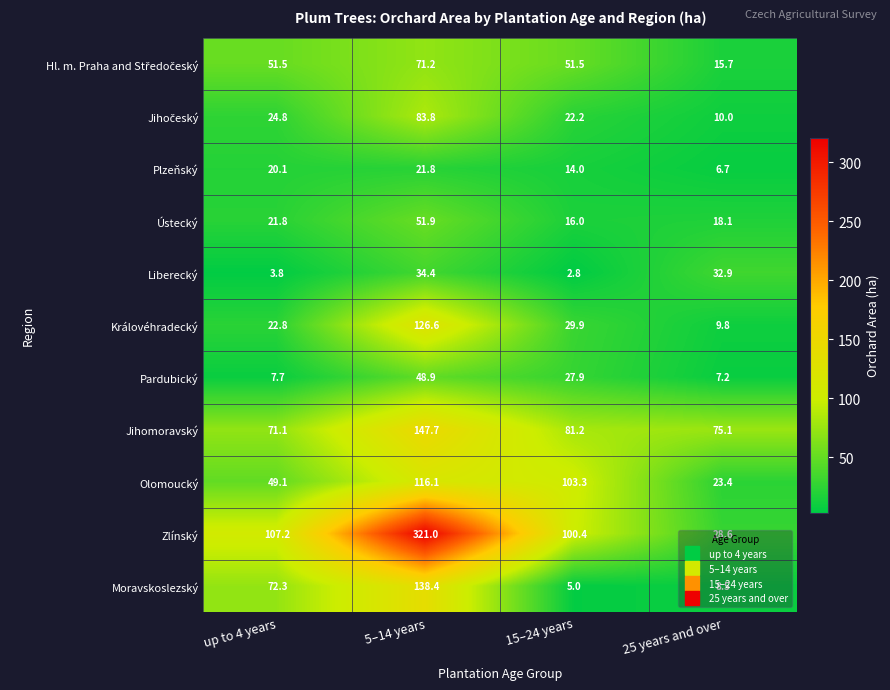

How many categories are shown in the chart?

4